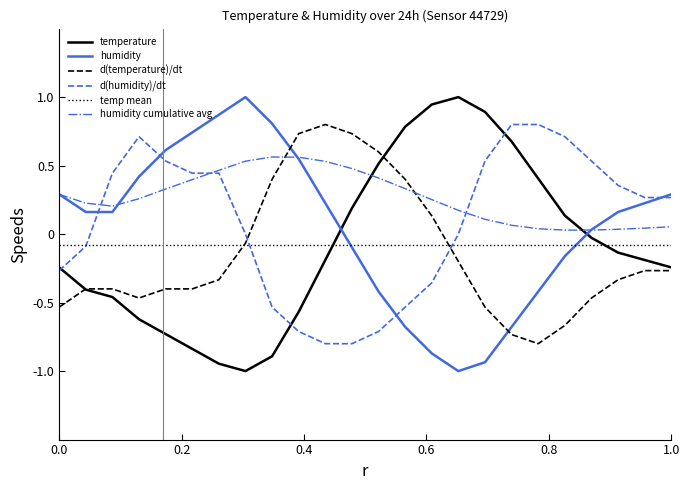

Which series has the largest total across all categories?

humidity cumulative avg